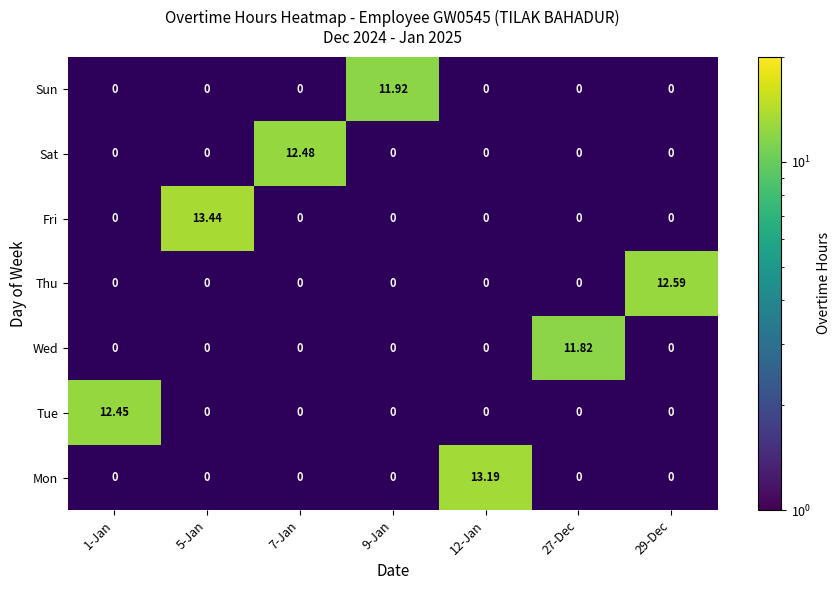

The 29-Dec series shows 0.0 at 5-Jan. True or false?

True